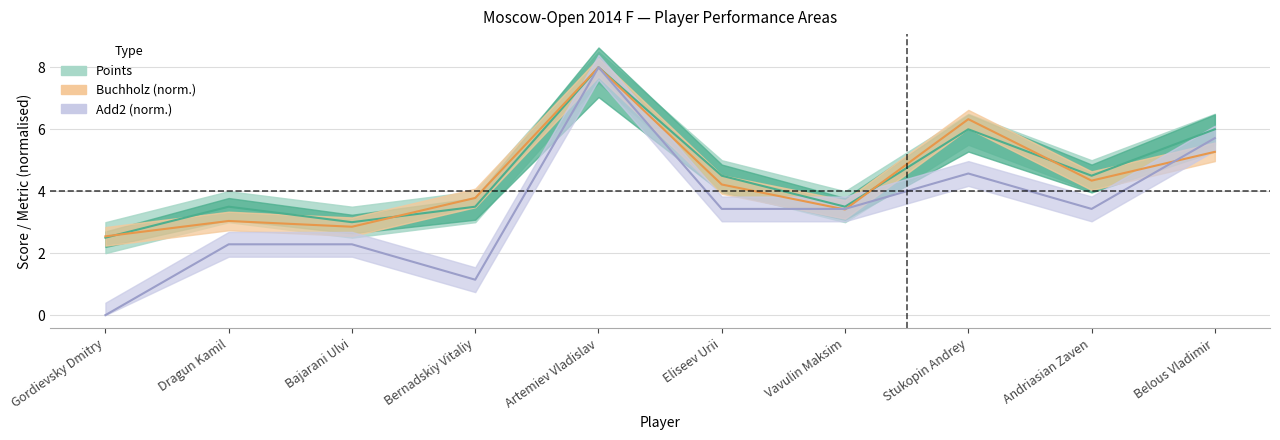

Where is the first local minimum for Add2?

Bernadskiy Vitaliy